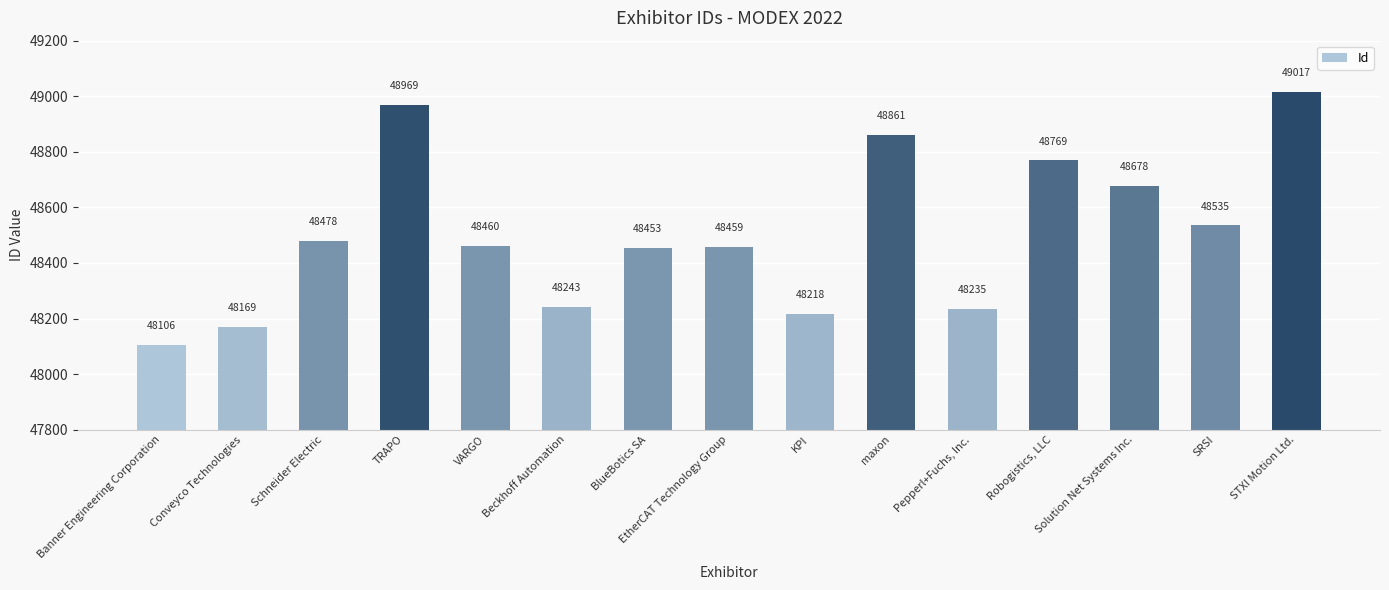

Are the bars horizontal?

No